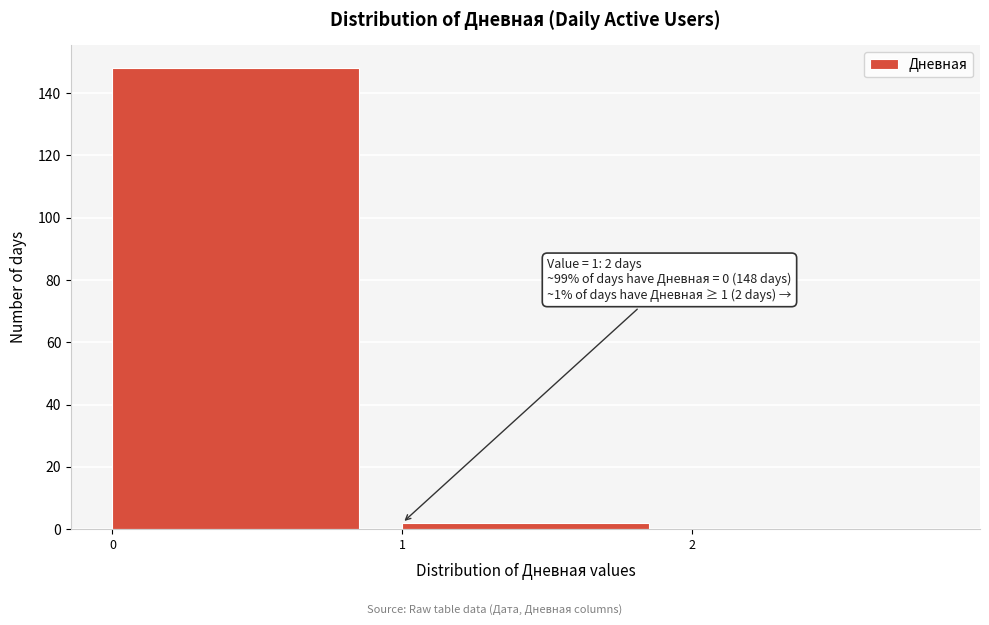

Over which range of the x-axis is the bar tallest?

0 to 1